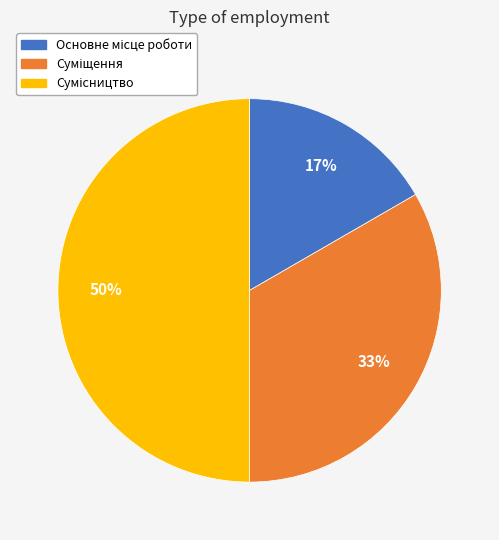

To the nearest percent, what is the average slice percentage?

33%